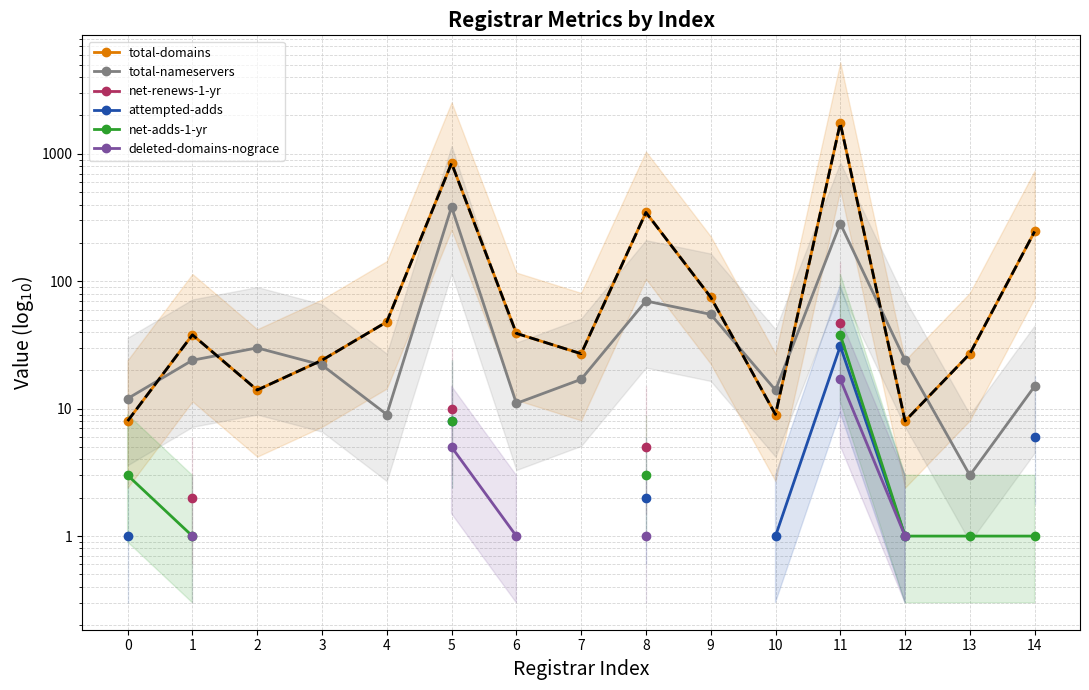

What is the spread (max minus min) of values at 2?

16.0